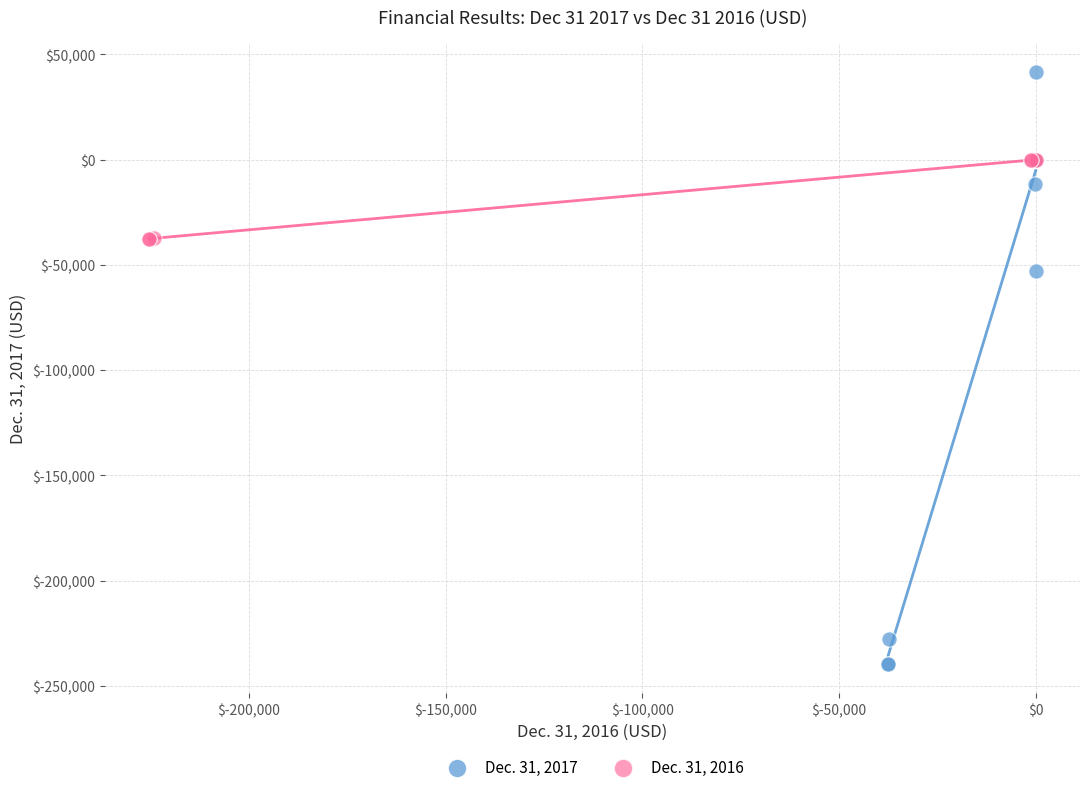

Which series reaches the minimum Y coordinate?

Dec. 31, 2017